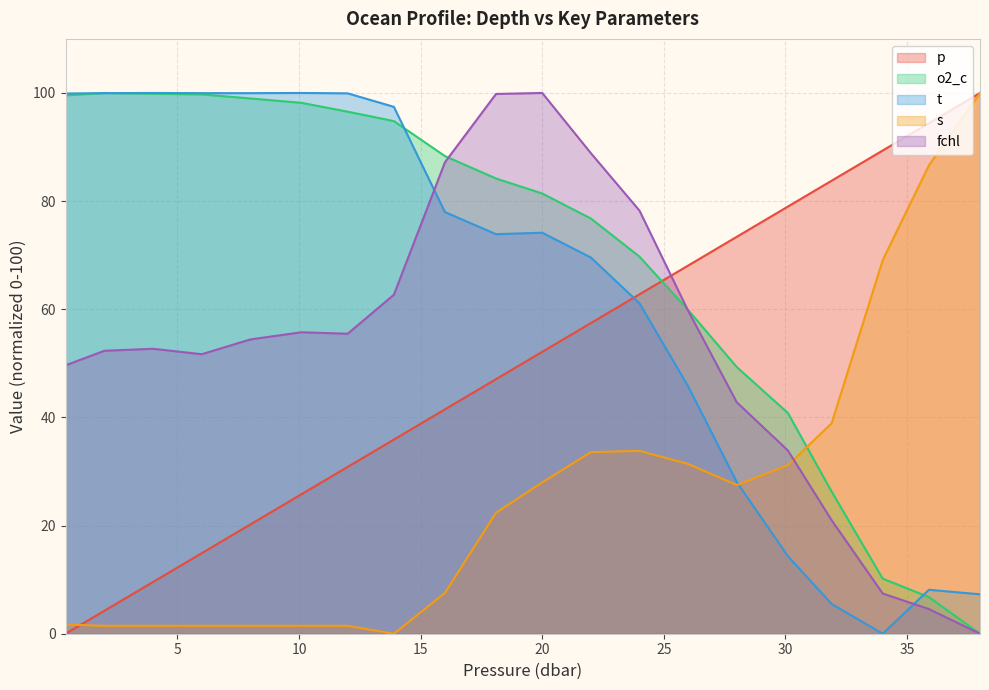

True or false: fchl and s cross at least once.

True